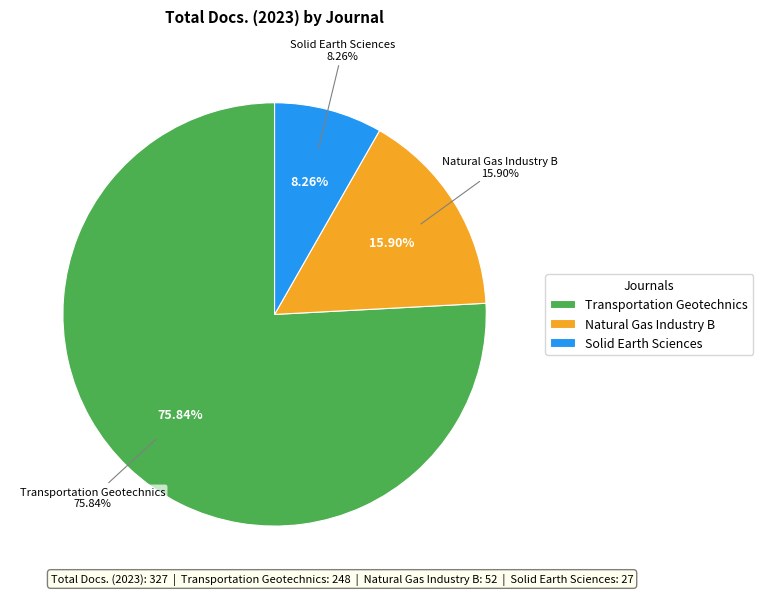

How many segments does this pie chart have?

3